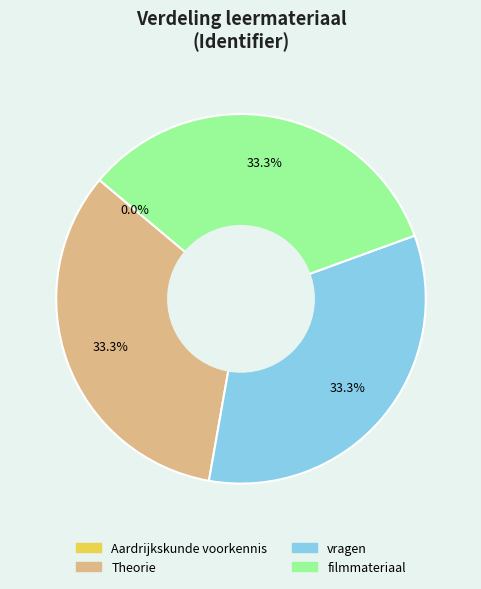

Is there any slice that represents more than half of the pie?

No